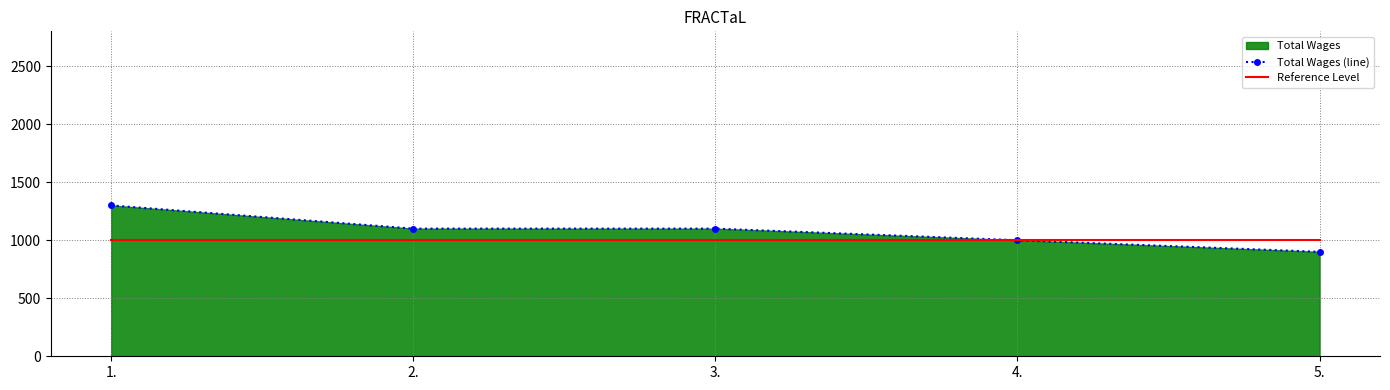

At how many categories does at least one series exceed 1235?

1